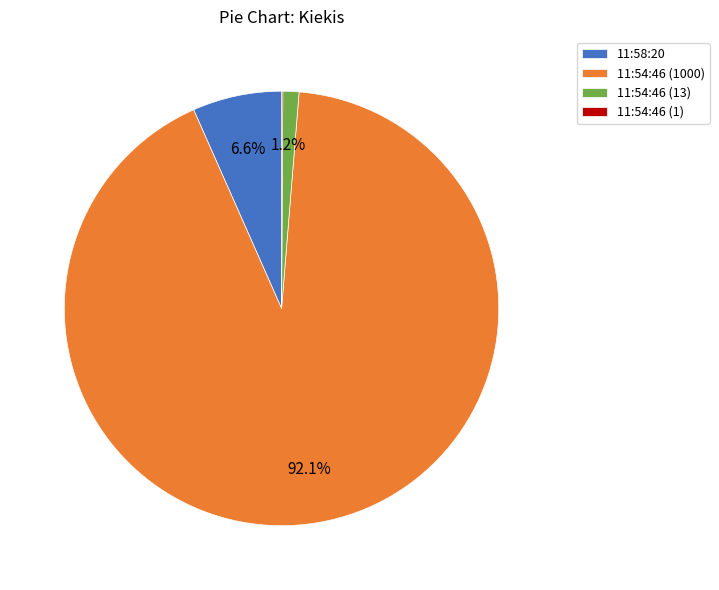

Which slice represents more than half of the pie?

11:54:46 (1000)